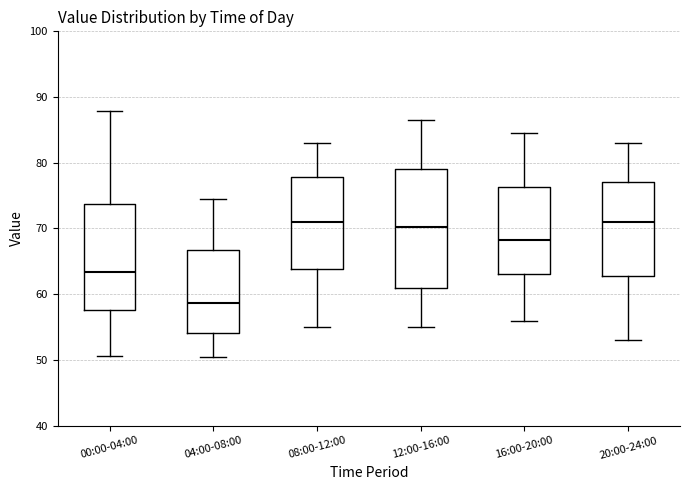

Which box has the lowest median line?

04:00-08:00